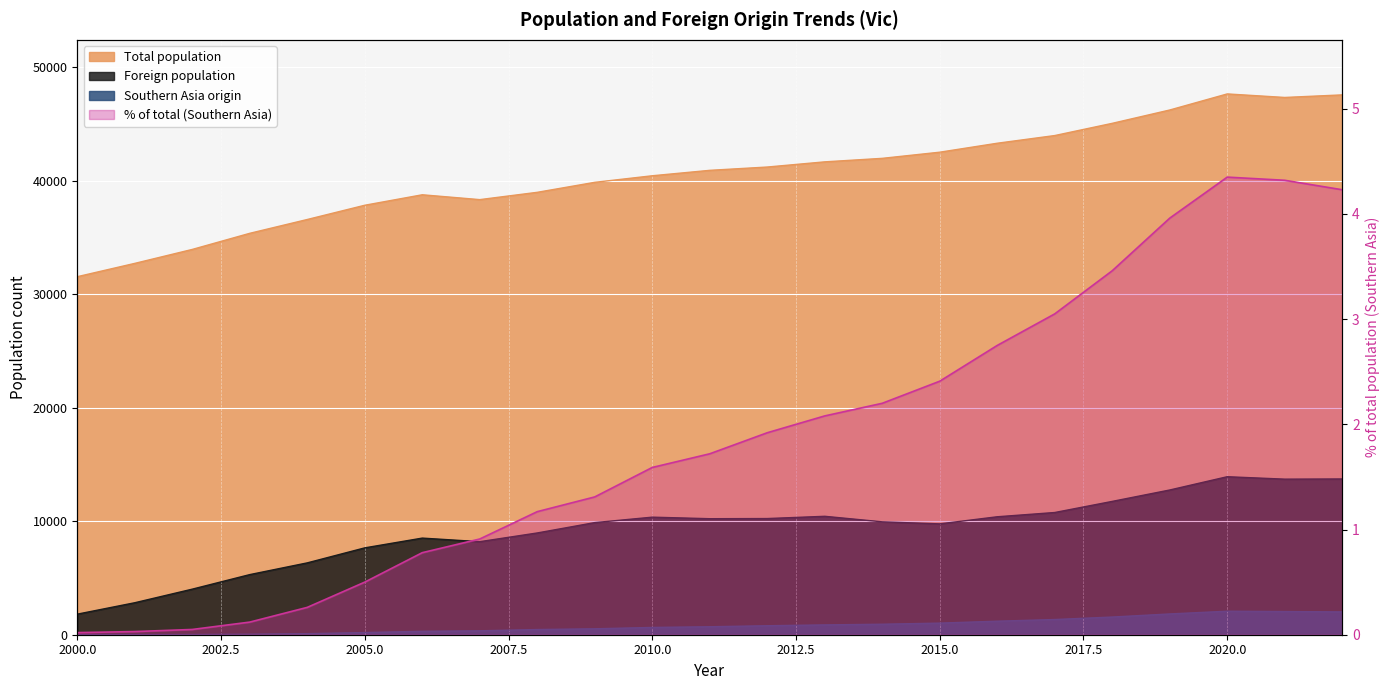

Does the chart display data point markers on the line(s)?

No